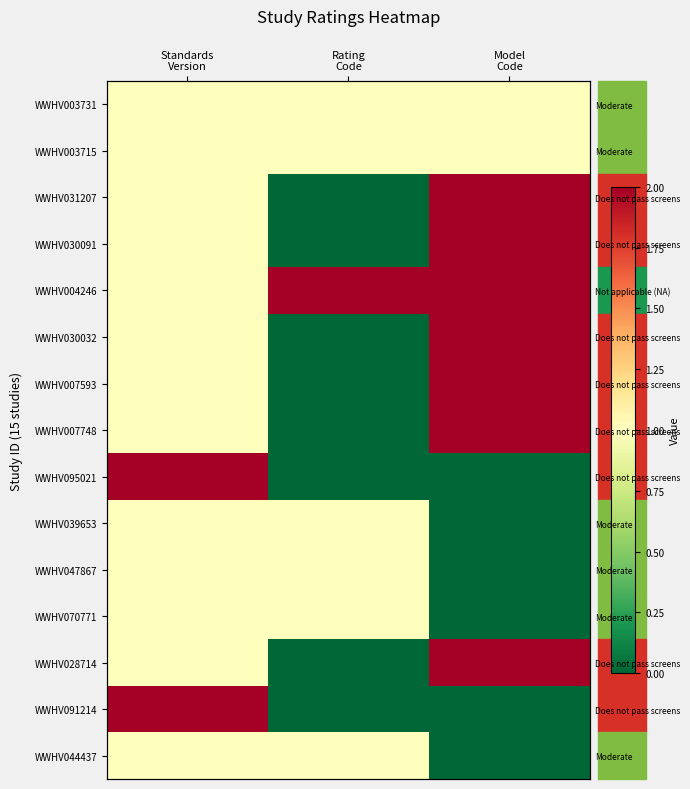

Is it true that WWHV031207 equals 2 at Model Code?

True